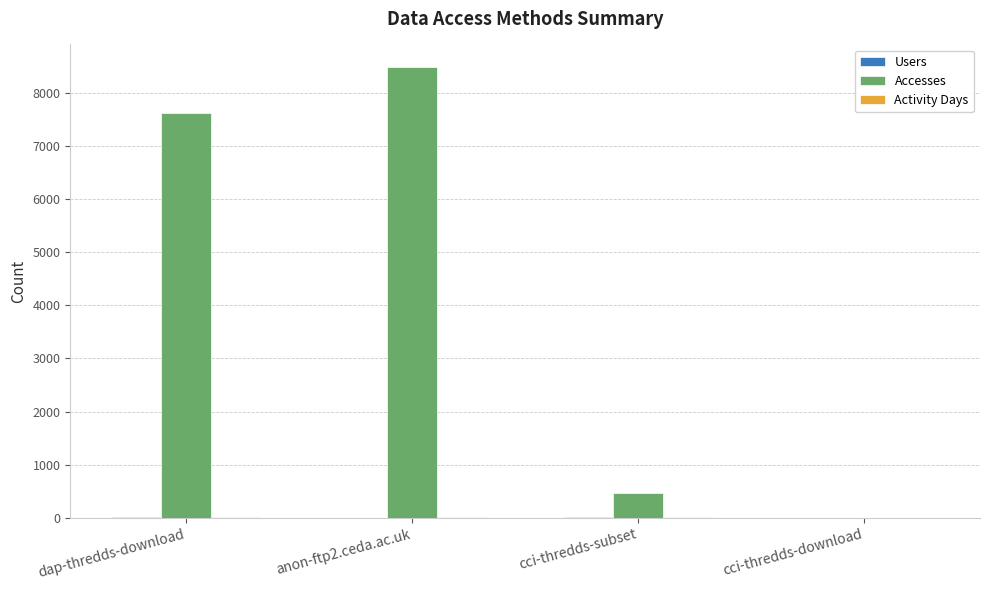

Which series changed the most between dap-thredds-download and cci-thredds-subset?

Accesses